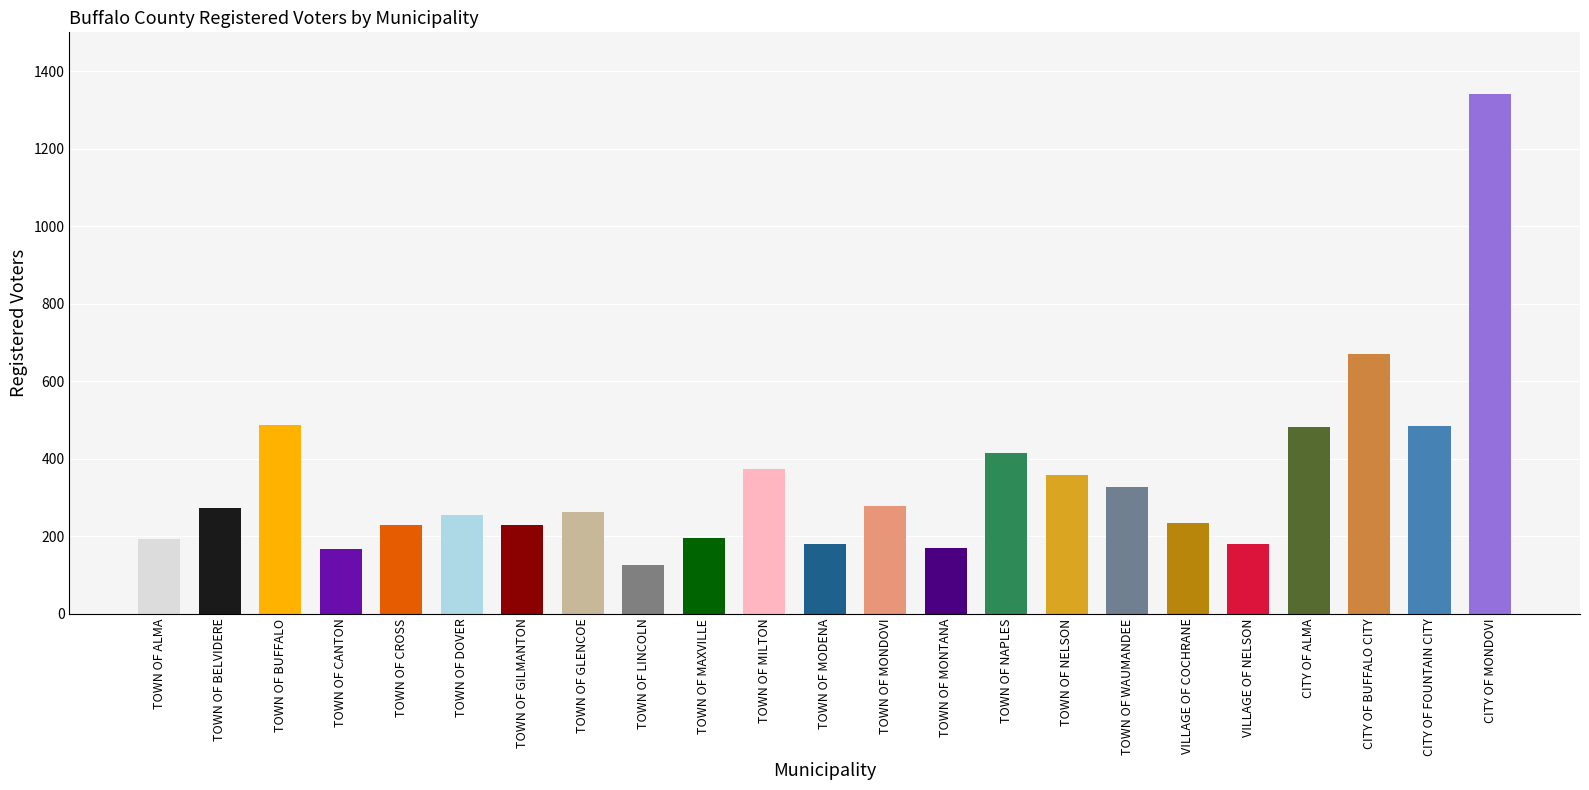

Is it true that the value at CITY OF FOUNTAIN CITY is 794?

False